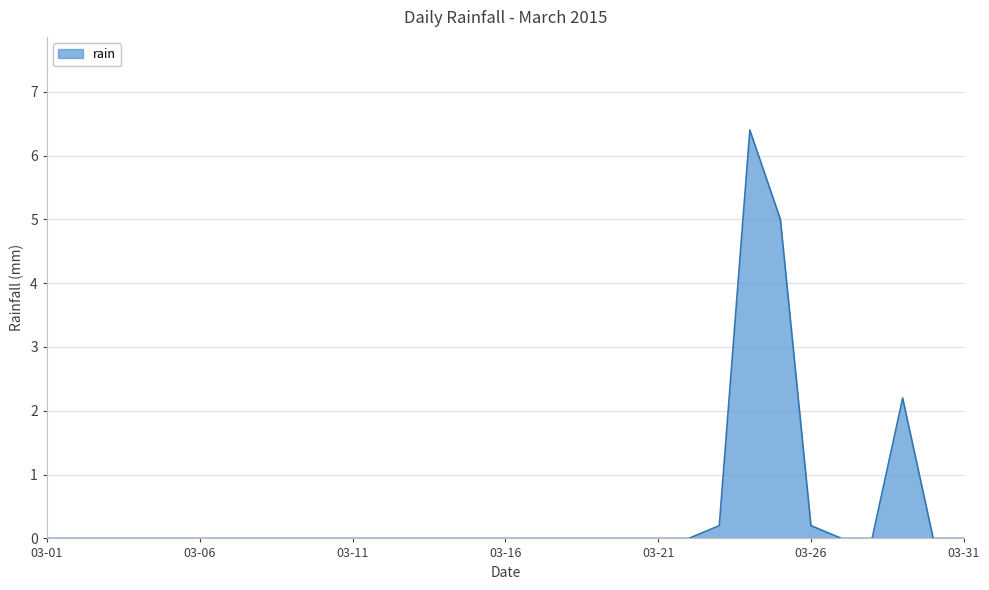

Count the number of data series in this chart.

1